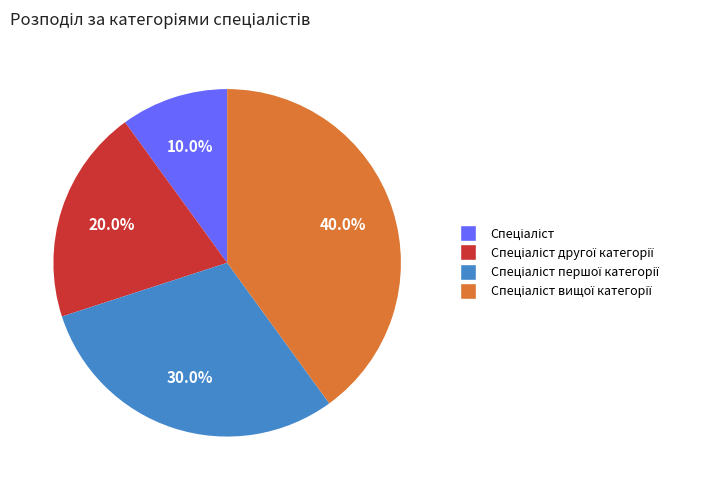

Is there any slice that represents more than half of the pie?

No